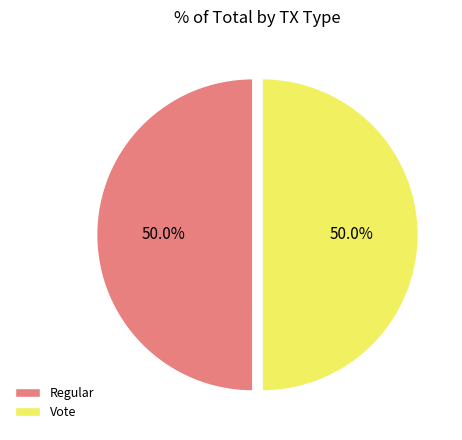

How many slices are in this pie chart?

2